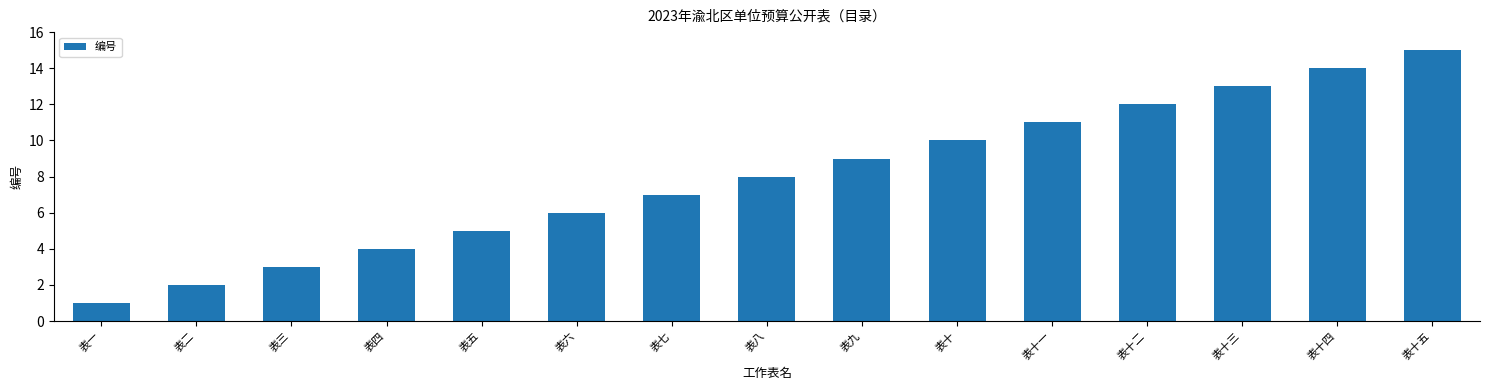

List the labels in order of value, largest first.

表十五, 表十四, 表十三, 表十二, 表十一, 表十, 表九, 表八, 表七, 表六, 表五, 表四, 表三, 表二, 表一